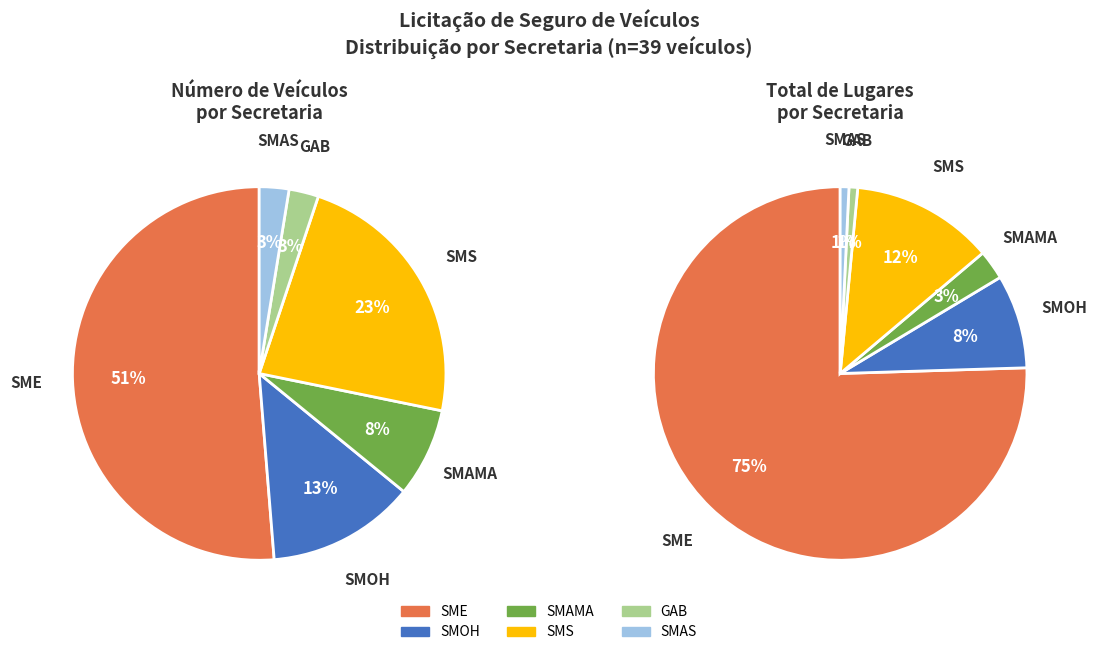

To the nearest percent, what portion does 15 represent?

1%